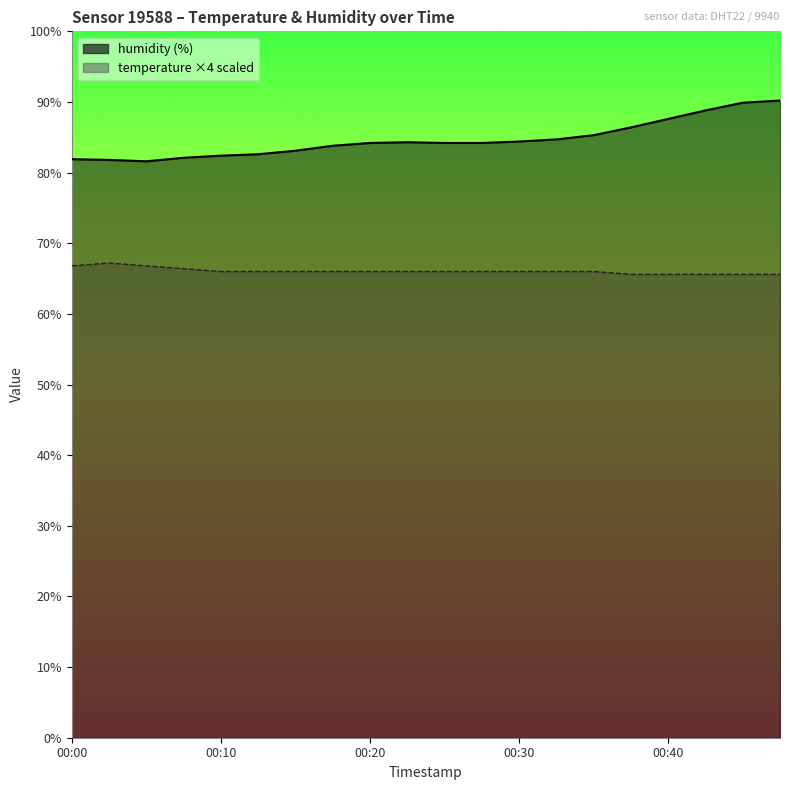

Reading right to left, list all the values displayed in this chart.

humidity: 00:47=90.2	00:44=89.9	00:42=88.8	00:40=87.6	00:37=86.4	00:35=85.3	00:32=84.7	00:30=84.4	00:27=84.2	00:25=84.2	00:22=84.3	00:20=84.2	00:17=83.8	00:15=83.1	00:13=82.6	00:10=82.4	00:08=82.1	00:05=81.6	00:03=81.8	00:00=81.9
temperature: 00:47=65.6	00:44=65.6	00:42=65.6	00:40=65.6	00:37=65.6	00:35=66.0	00:32=66.0	00:30=66.0	00:27=66.0	00:25=66.0	00:22=66.0	00:20=66.0	00:17=66.0	00:15=66.0	00:13=66.0	00:10=66.0	00:08=66.4	00:05=66.8	00:03=67.2	00:00=66.8